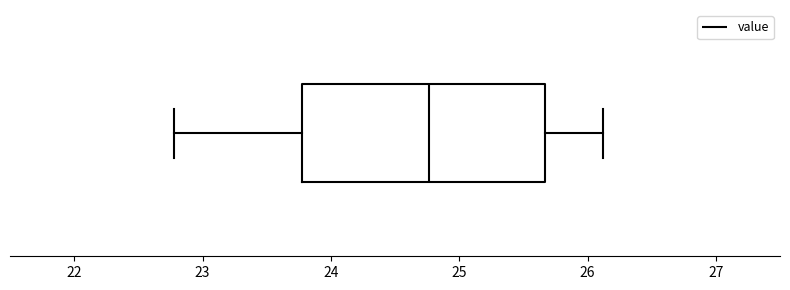

Transcribe this box plot: give where the median line is, the range the box spans, and where the two whiskers end, as read against the x-axis. The values are not printed on the chart, so give them approximately, as read against the axis.

median 24.8, box 23.8 to 25.7, whiskers 22.8 to 26.1